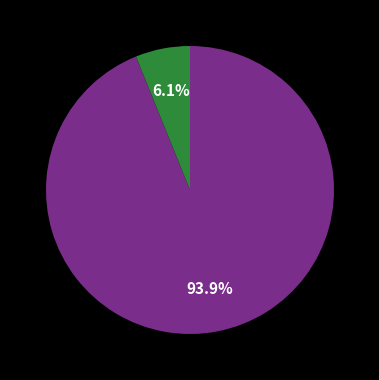

Is there any slice that represents more than half of the pie?

Yes